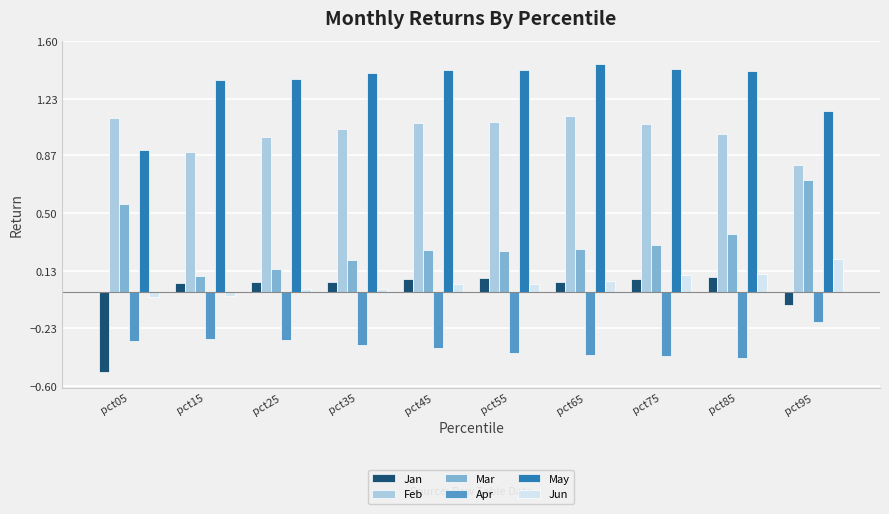

Is it true that Jun equals 0.0 at pct45?

True